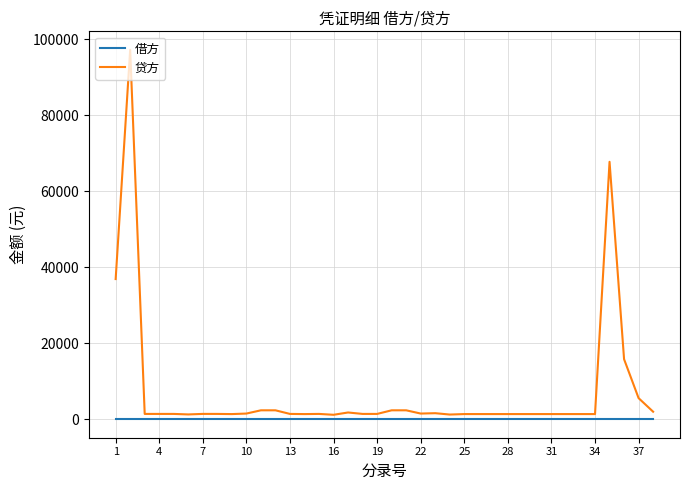

Does the chart display data point markers on the line(s)?

No